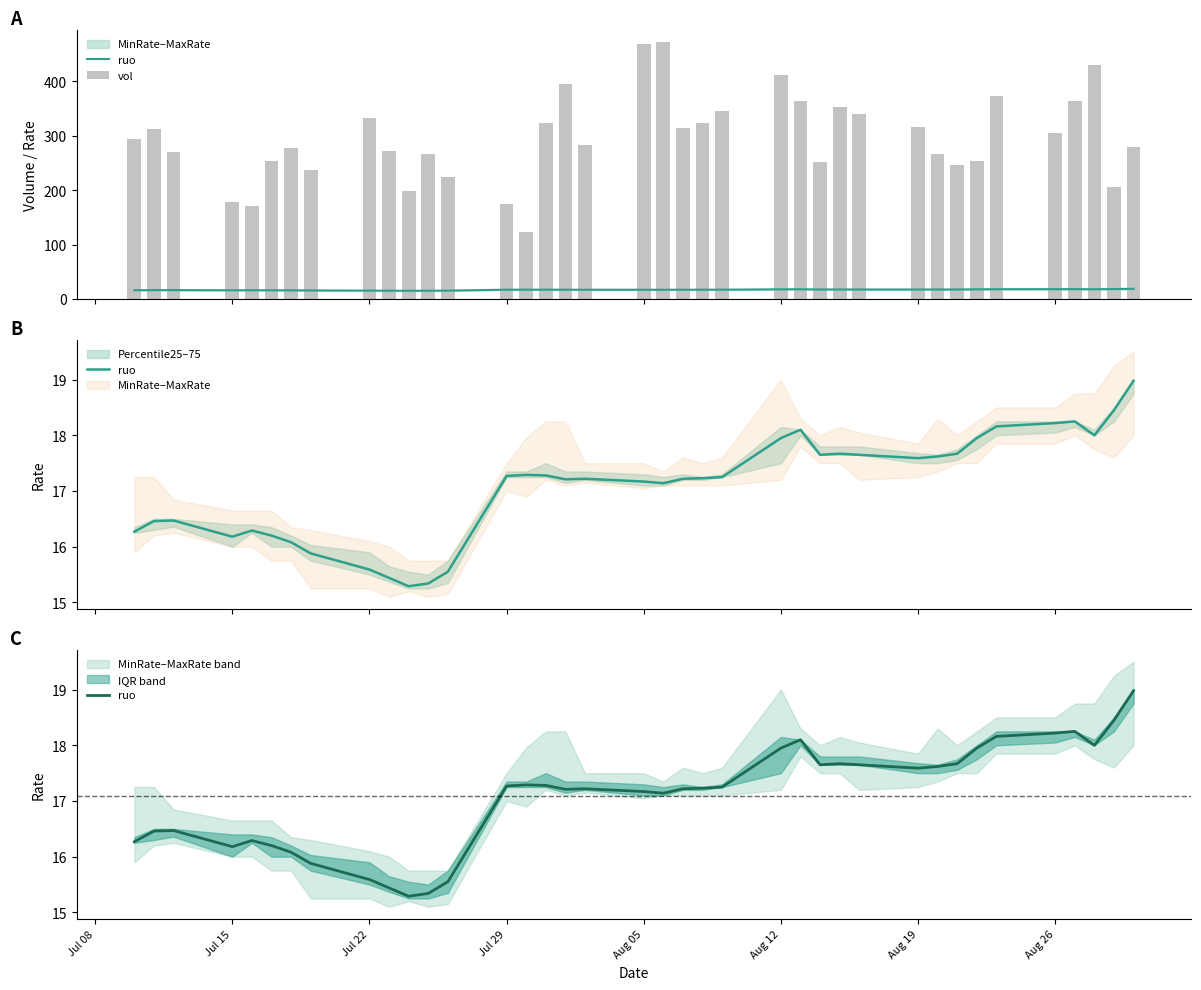

Are the bars grouped side by side (vs. stacked)?

Yes